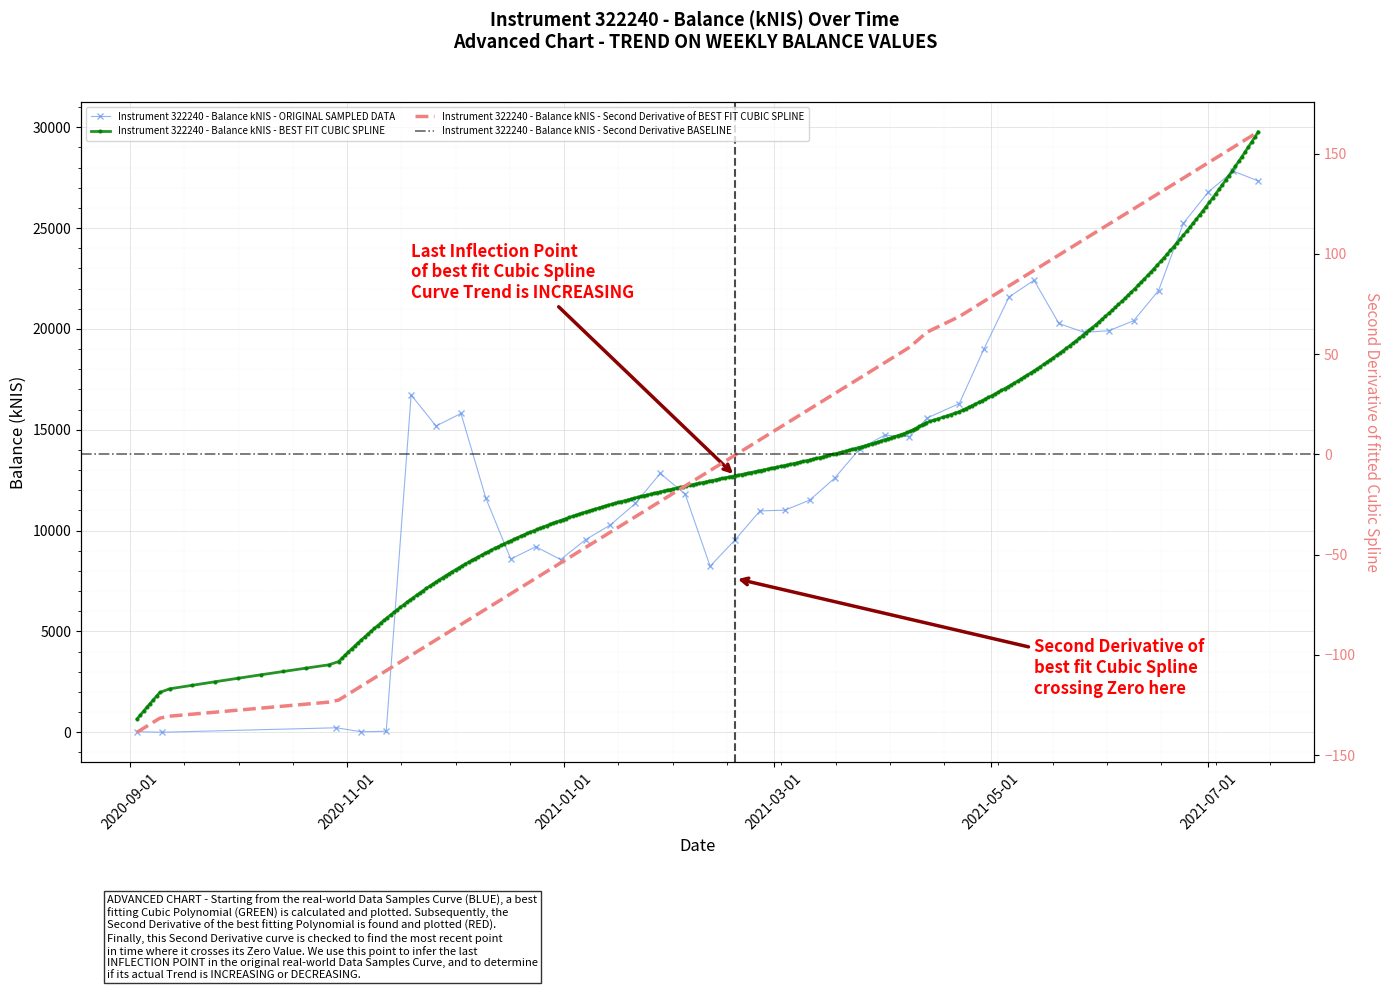

List the labels in order of value, smallest first.

2020-09-10, 2020-11-05, 2020-09-03, 2020-11-12, 2020-10-29, 2021-02-11, 2020-12-31, 2020-12-17, 2020-12-24, 2021-02-18, 2021-01-07, 2021-01-14, 2021-02-25, 2021-03-04, 2021-01-21, 2021-03-11, 2020-12-10, 2021-02-04, 2021-03-18, 2021-01-28, 2021-03-25, 2021-04-08, 2021-04-01, 2020-11-26, 2021-04-13, 2020-12-03, 2021-04-22, 2020-11-19, 2021-04-29, 2021-05-27, 2021-06-03, 2021-05-20, 2021-06-10, 2021-05-06, 2021-06-17, 2021-05-13, 2021-06-24, 2021-07-01, 2021-07-15, 2021-07-08